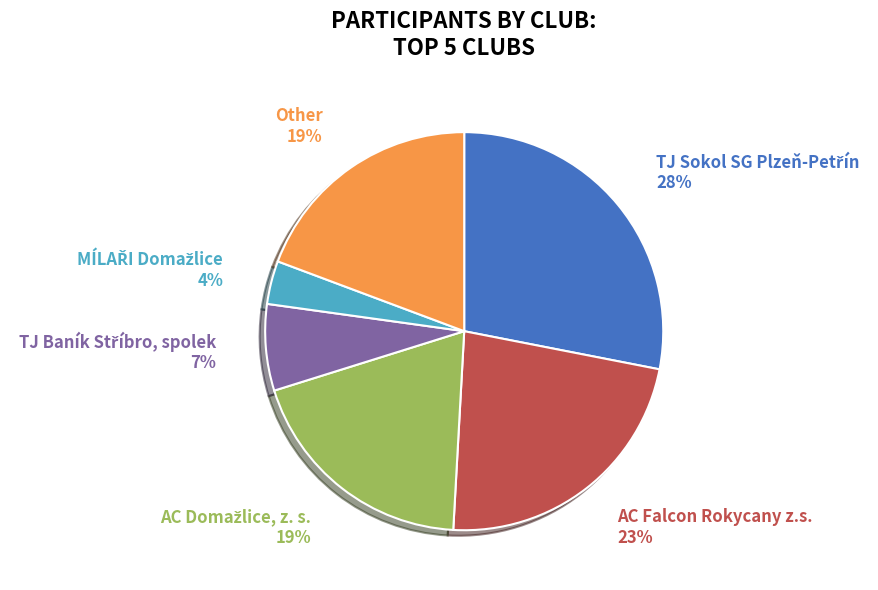

Does any single category account for the majority?

No